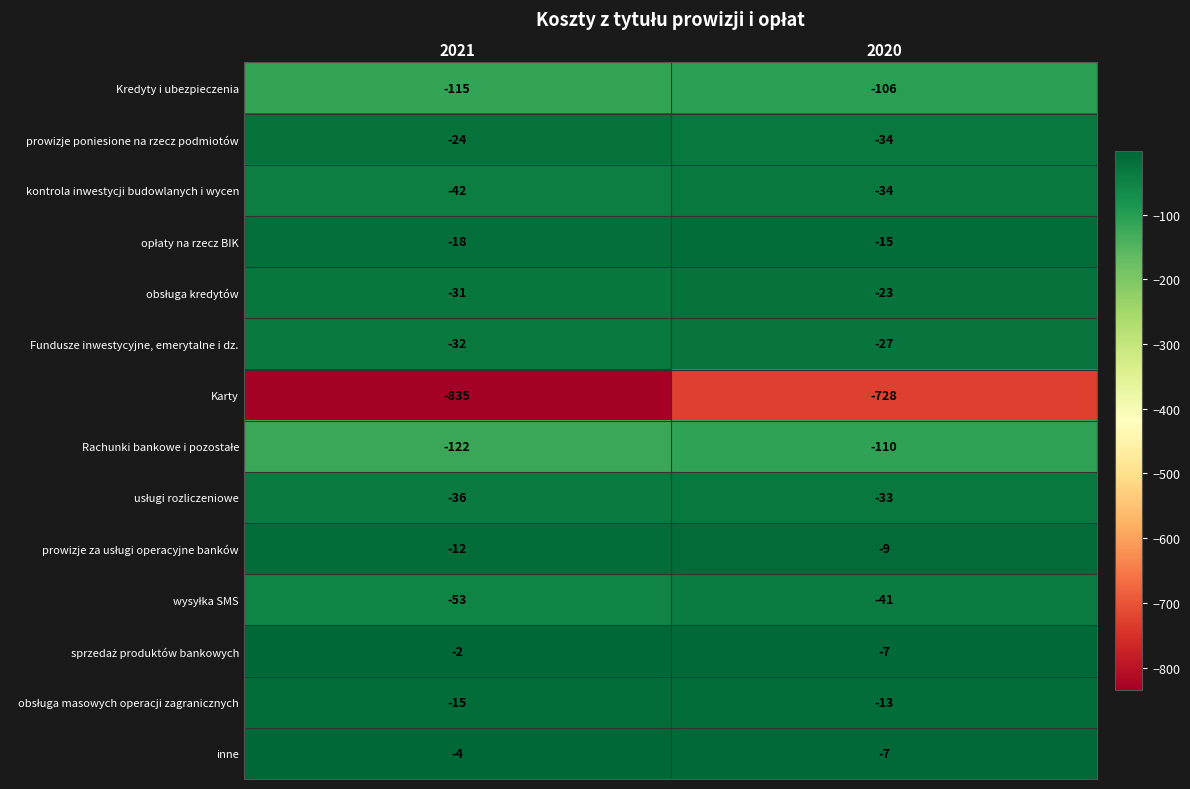

What is the approximate value of prowizje poniesione na rzecz podmiotów at 2020, to the nearest 10?

-30